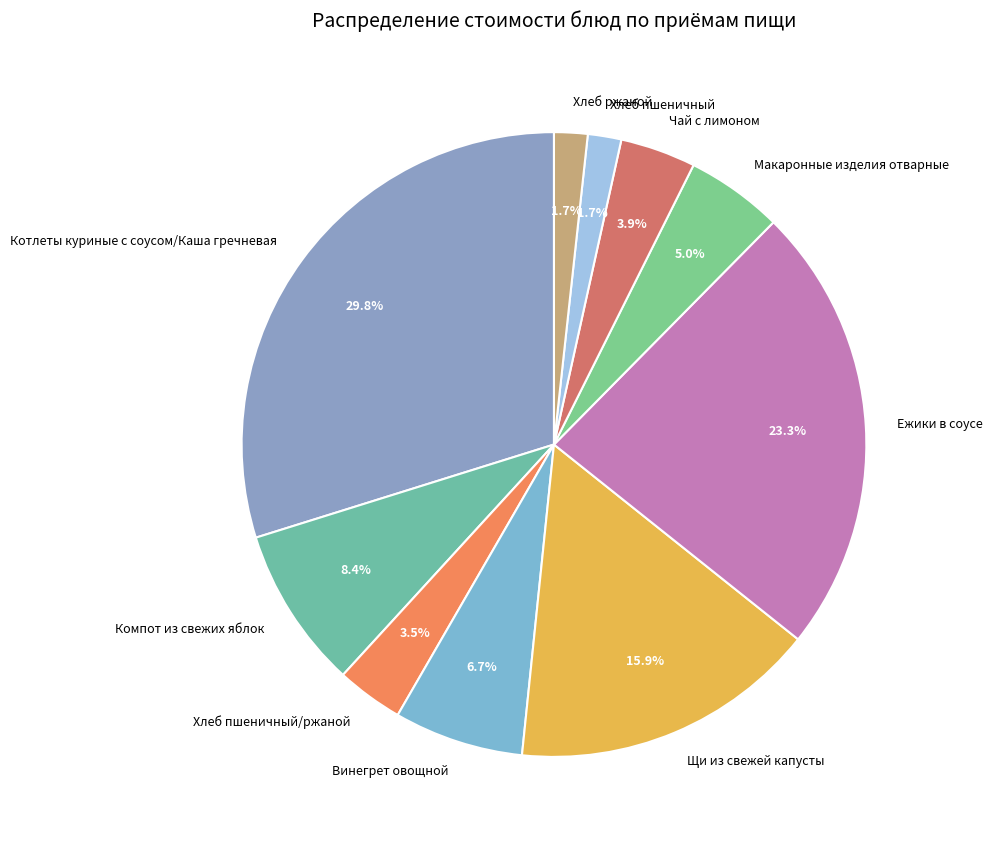

What portion of the pie excludes Винегрет овощной?

93.3%